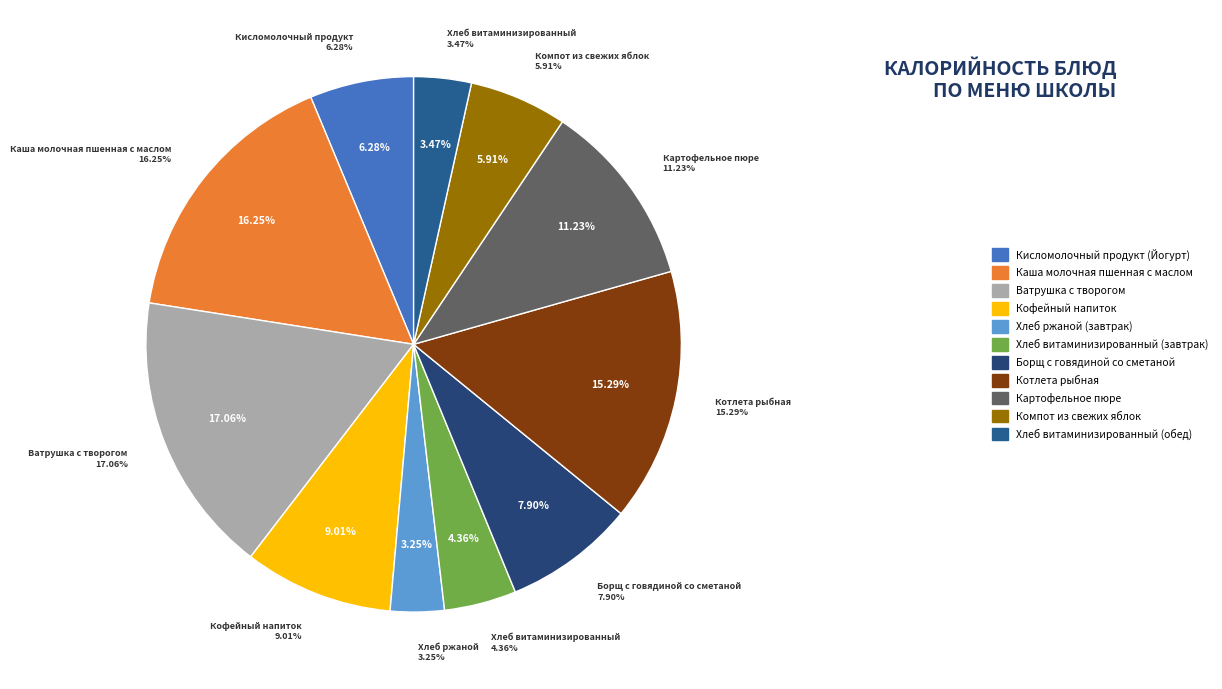

Count the number of slices in the pie.

11